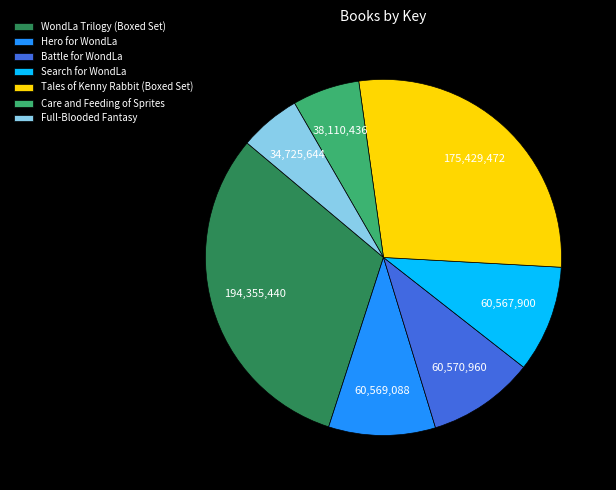

Is there a majority slice in this chart?

No